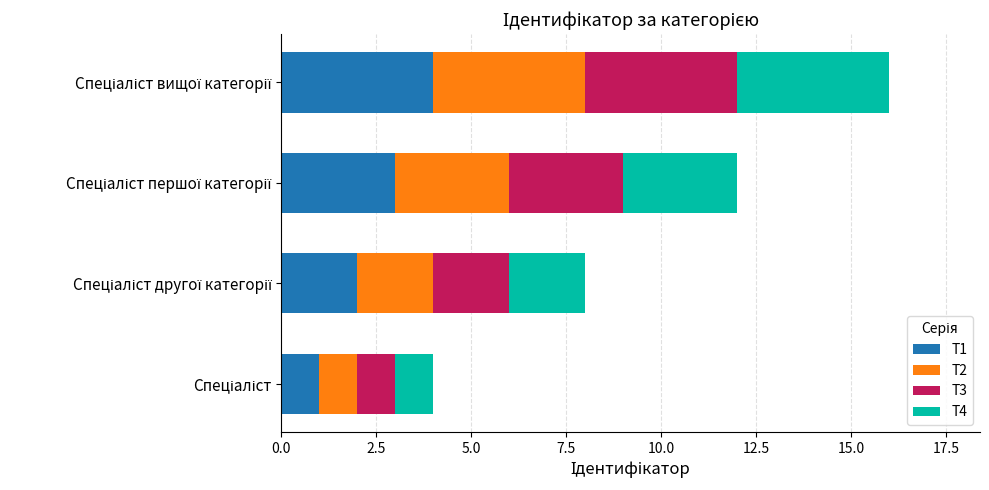

What is the value of the T4 bar at the 3rd from the left?

3